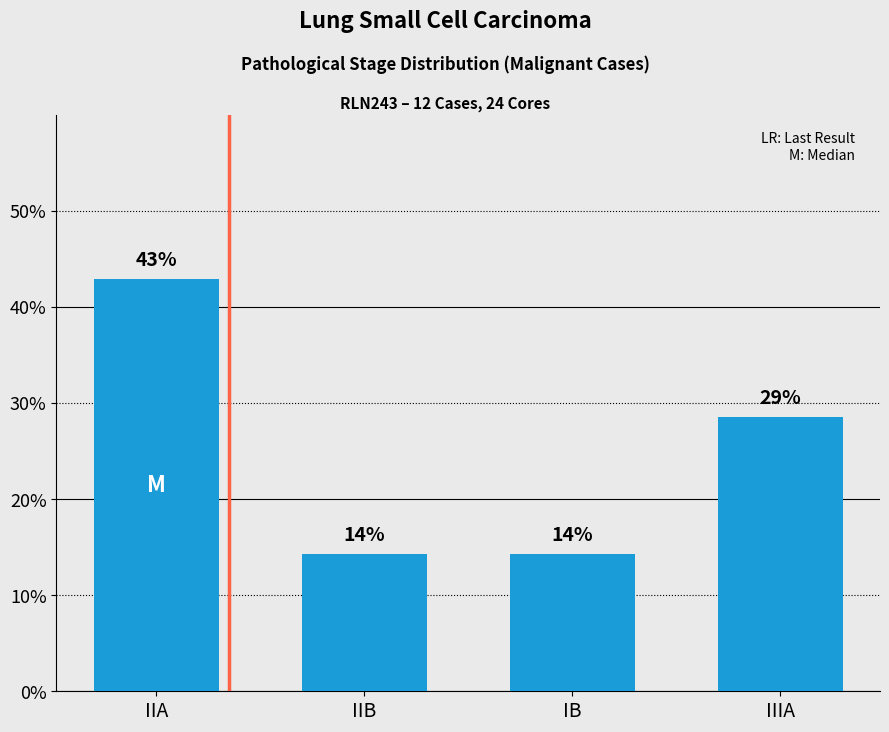

Between IIB and IB, which is larger?

IIB